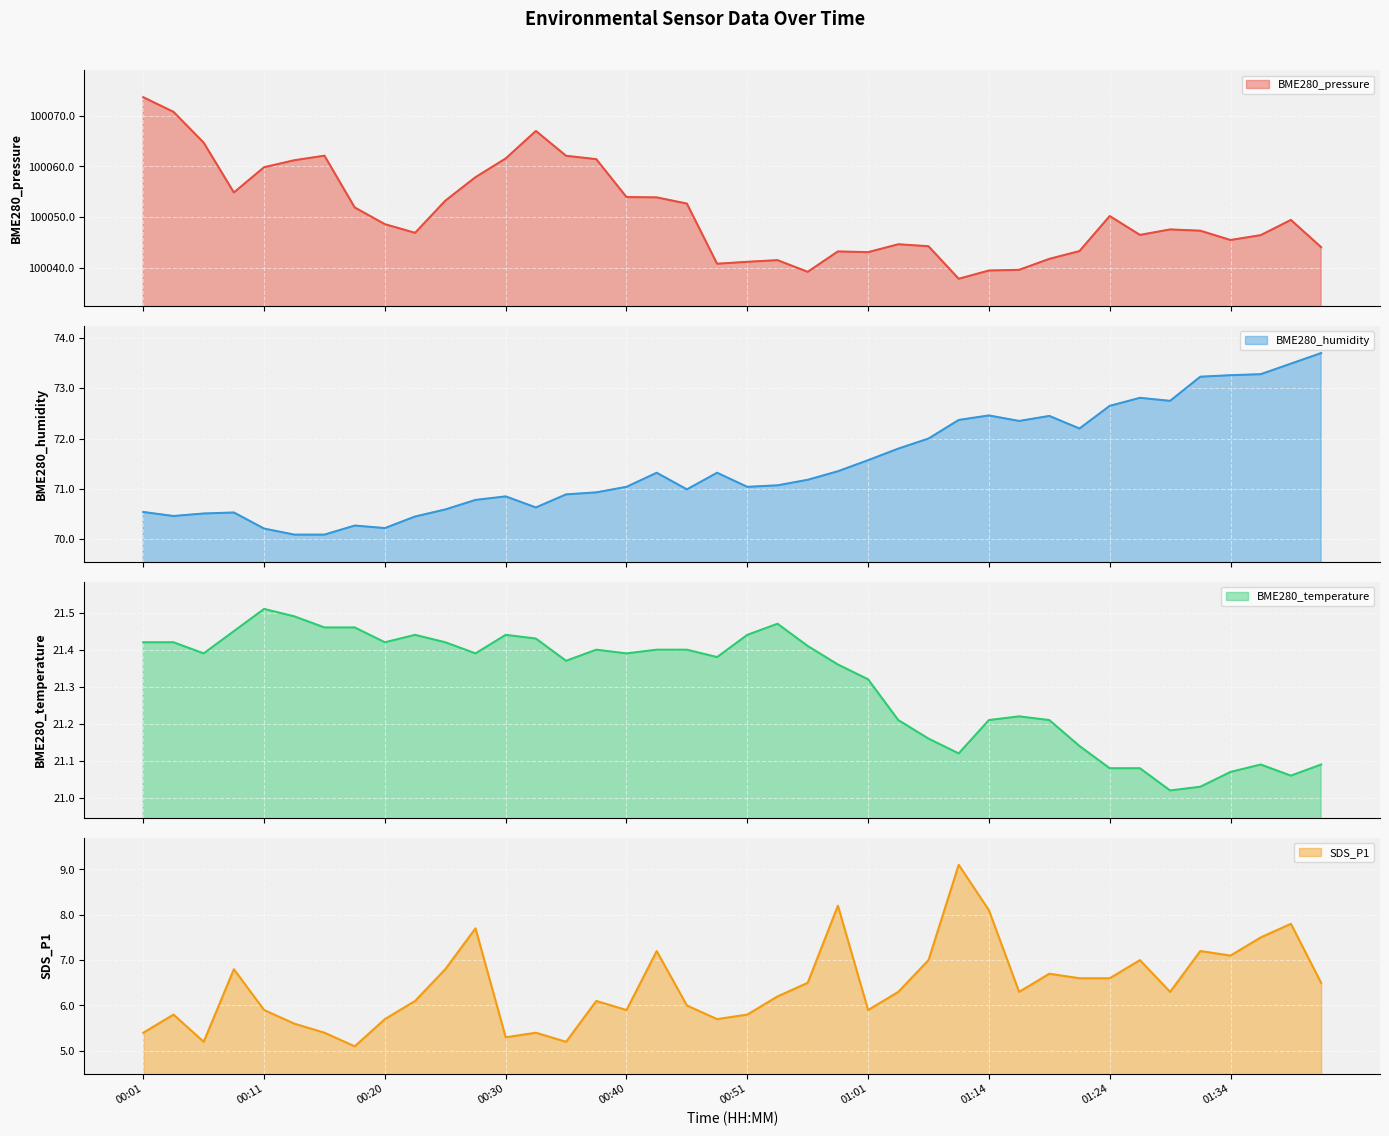

The BME280_humidity series shows 72.5 at 01:14. True or false?

True